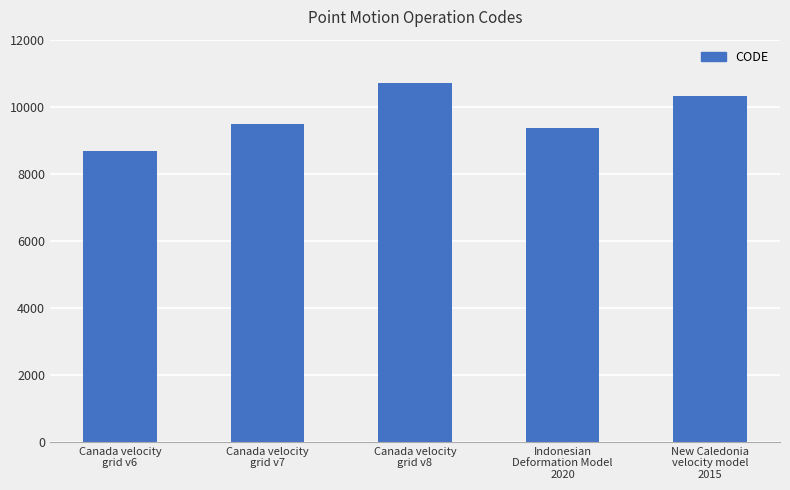

Is it true that the value at Canada velocity
grid v6 is 14746?

False